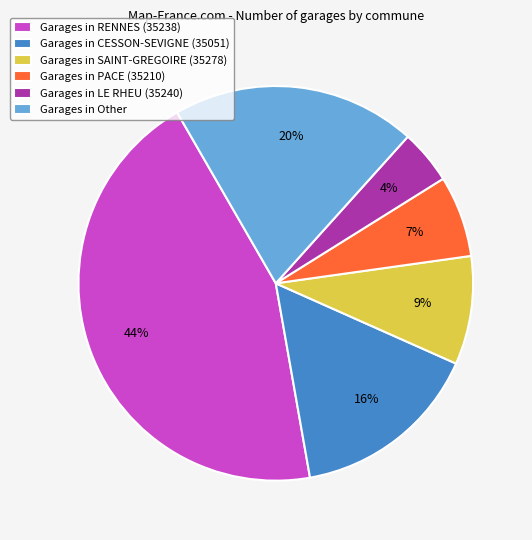

How many slices are in this pie chart?

6